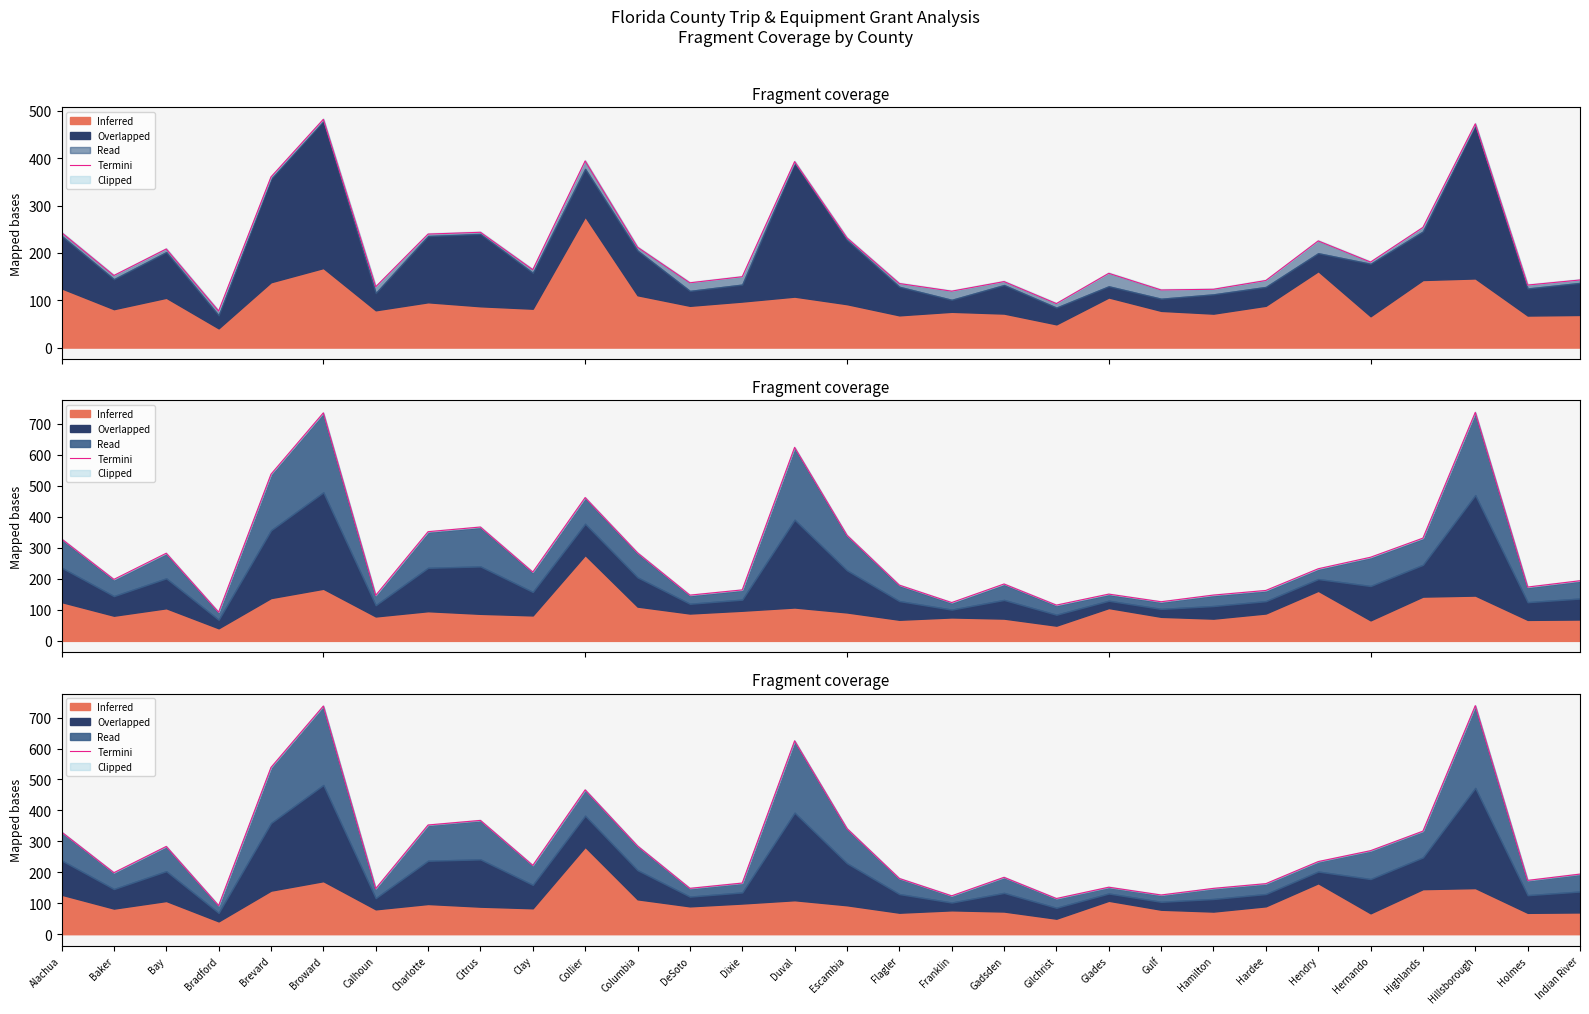

What is the greatest value displayed?

738.6